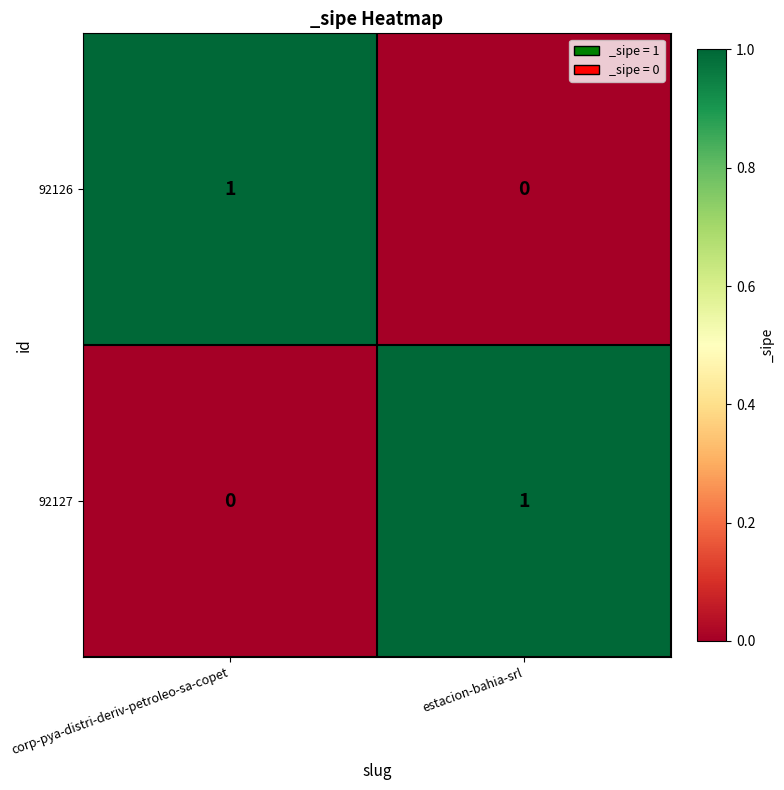

Which category has the lowest value in the 92127 series?

corp-pya-distri-deriv-petroleo-sa-copet